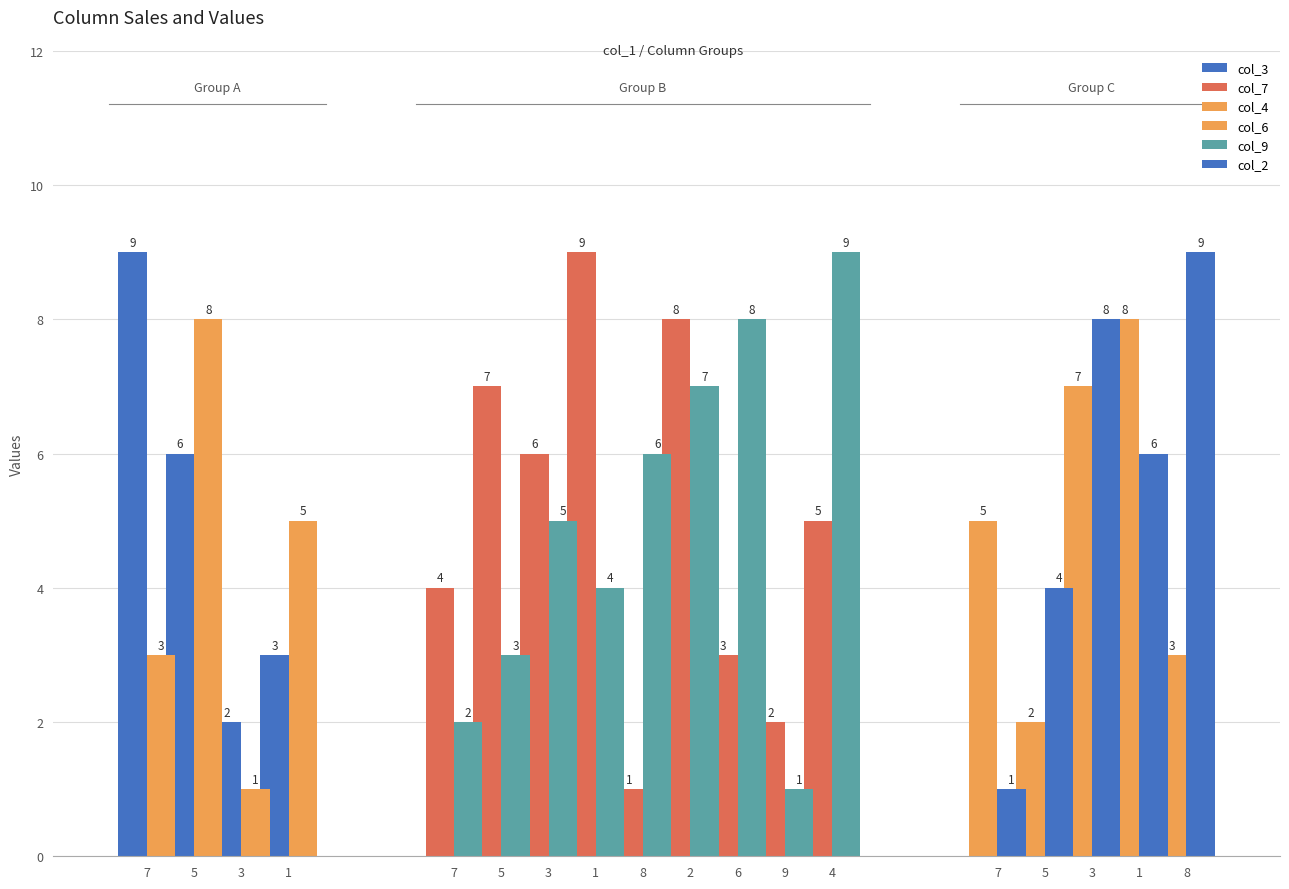

What is the greatest value displayed?

9